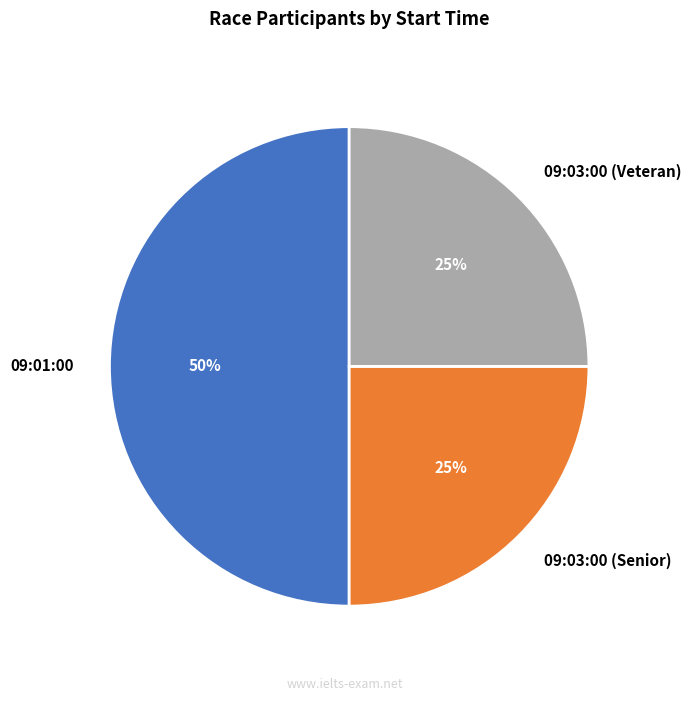

Combined, do 09:01:00 and 09:03:00 (Senior) account for over 50%?

Yes